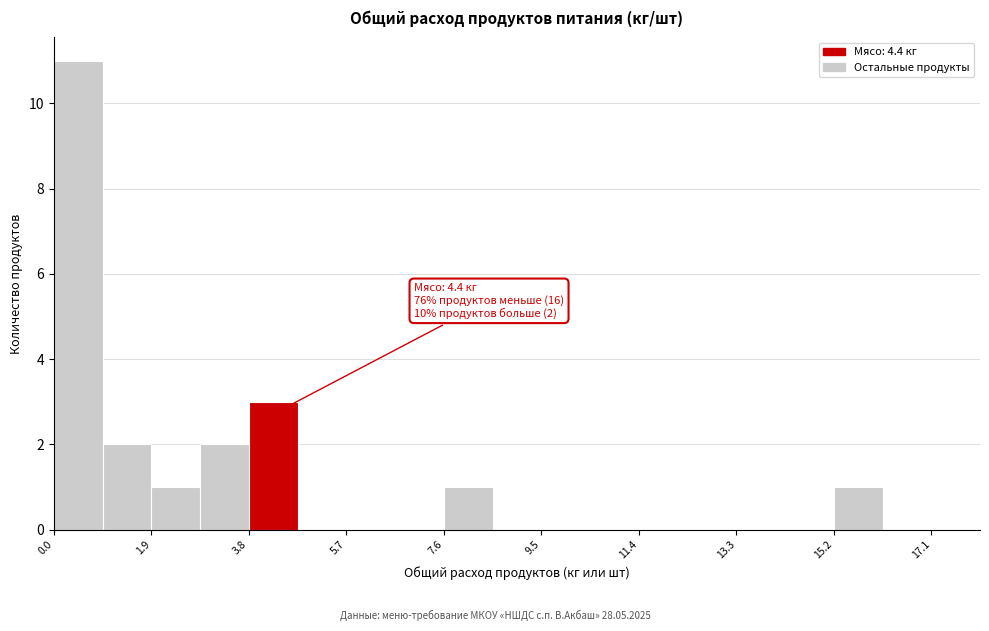

Over which range of the x-axis is the bar tallest?

0.0 to 1.0